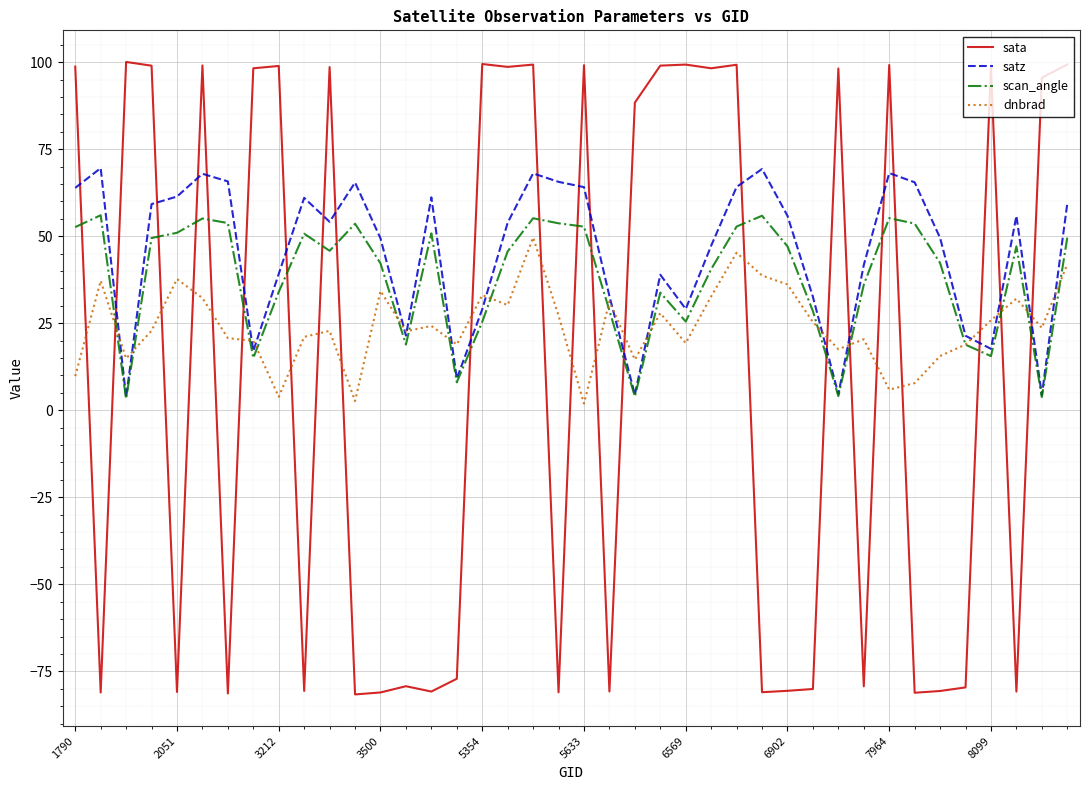

What is the highest value of the dnbrad series?

49.6